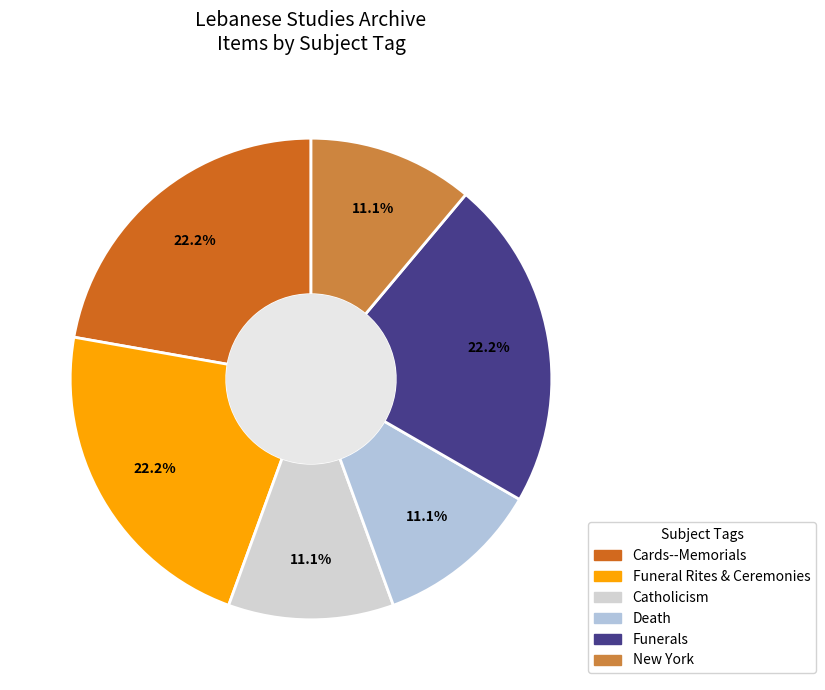

Is there any slice that represents more than half of the pie?

No